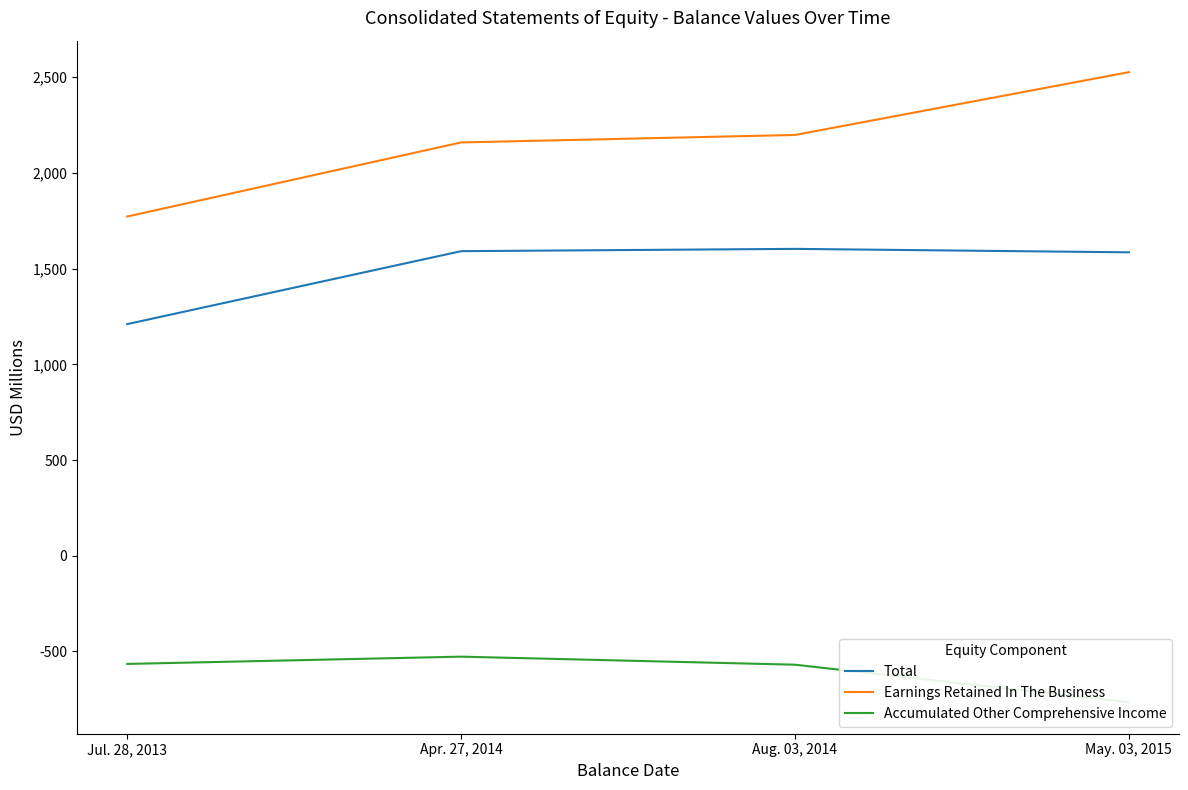

How many lines are shown in the chart?

3